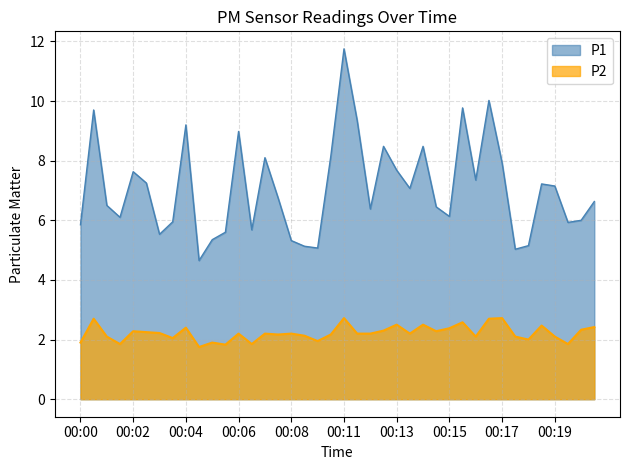

What is the difference between the second highest and second lowest values in the P2 series?

0.9